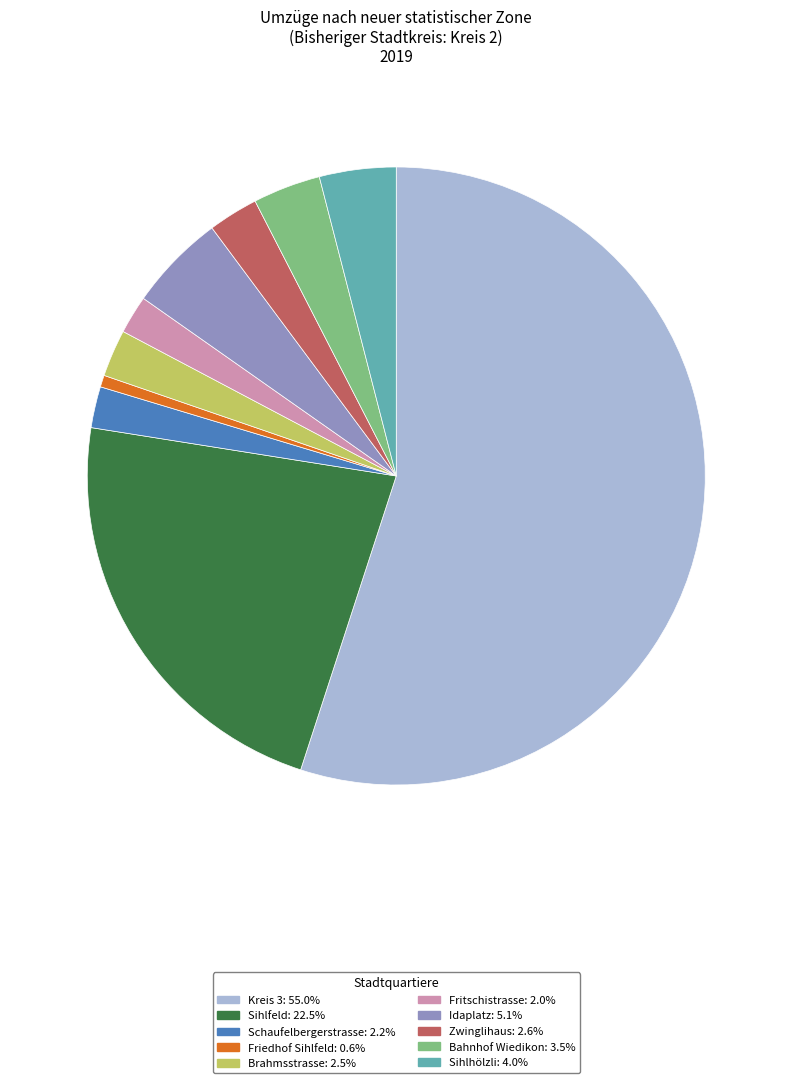

Do Sihlhölzli: 4.0% and Friedhof Sihlfeld: 0.6% together represent more than half of the pie?

No